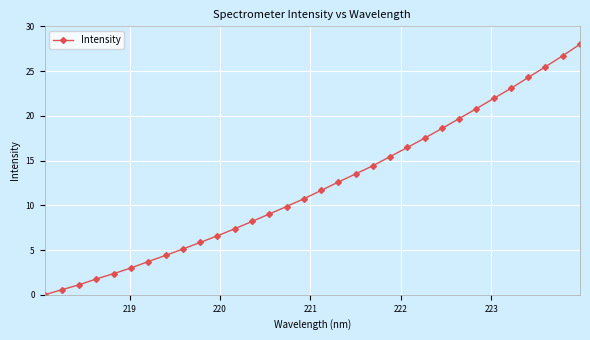

Reading left to right, transcribe all the data shown in this chart.

0.0	0.6	1.1	1.8	2.4	3.0	3.7	4.4	5.1	5.8	6.6	7.4	8.2	9.0	9.9	10.7	11.7	12.6	13.5	14.4	15.4	16.5	17.5	18.6	19.7	20.8	21.9	23.1	24.3	25.5	26.7	28.0